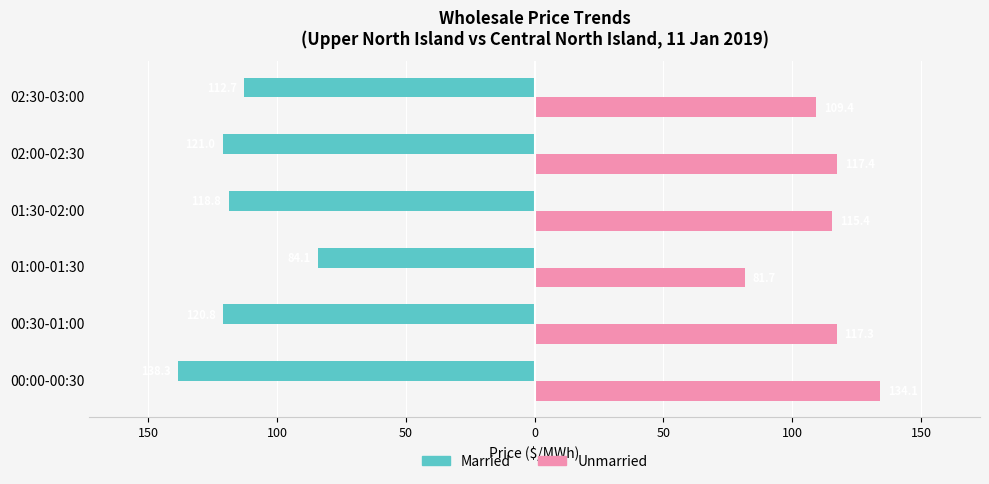

What are all the series names shown in the legend?

Married, Unmarried